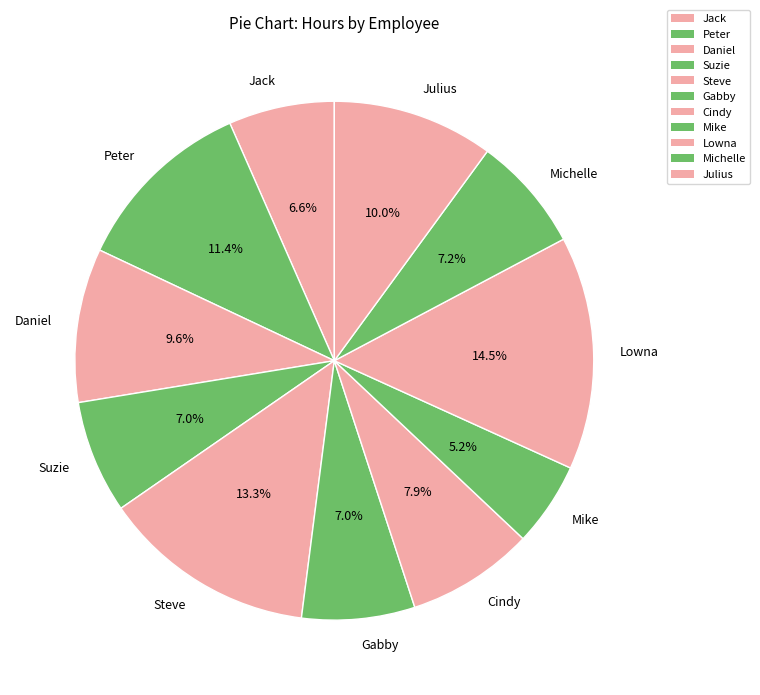

How many slices are in this pie chart?

11